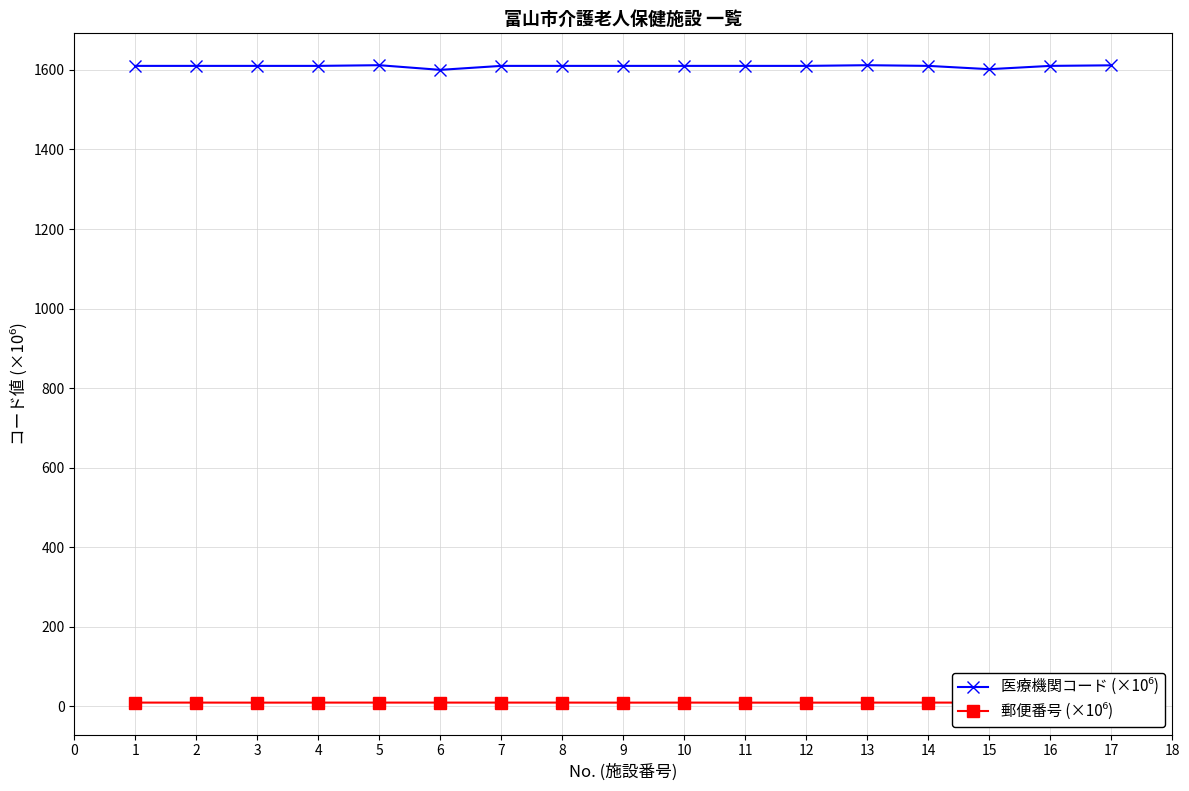

What is the greatest value displayed?

1611.9